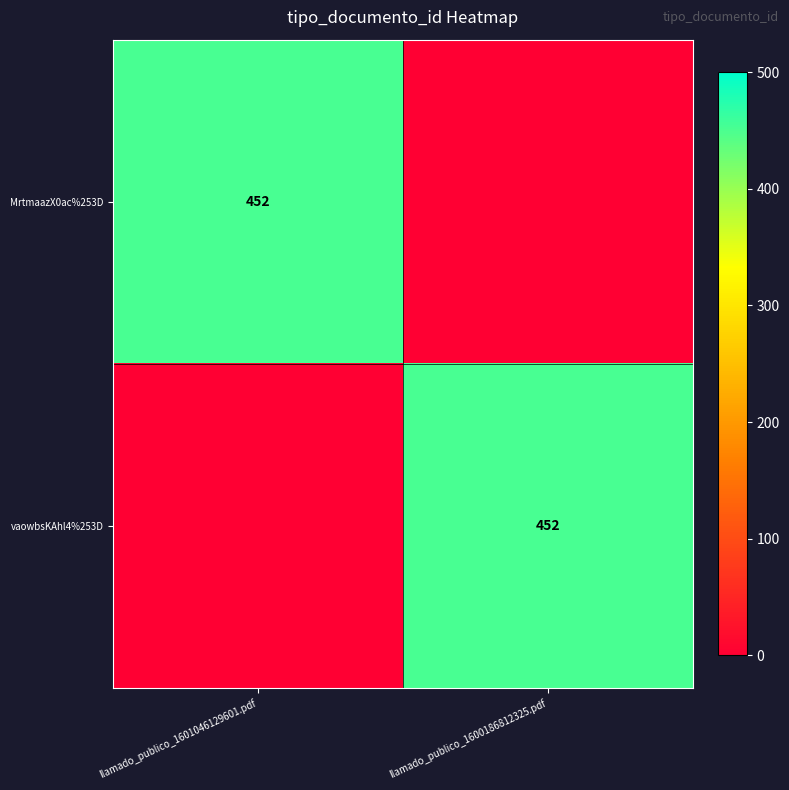

Is it true that vaowbsKAhl4%253D equals 762 at llamado_publico_1600186812325.pdf?

False